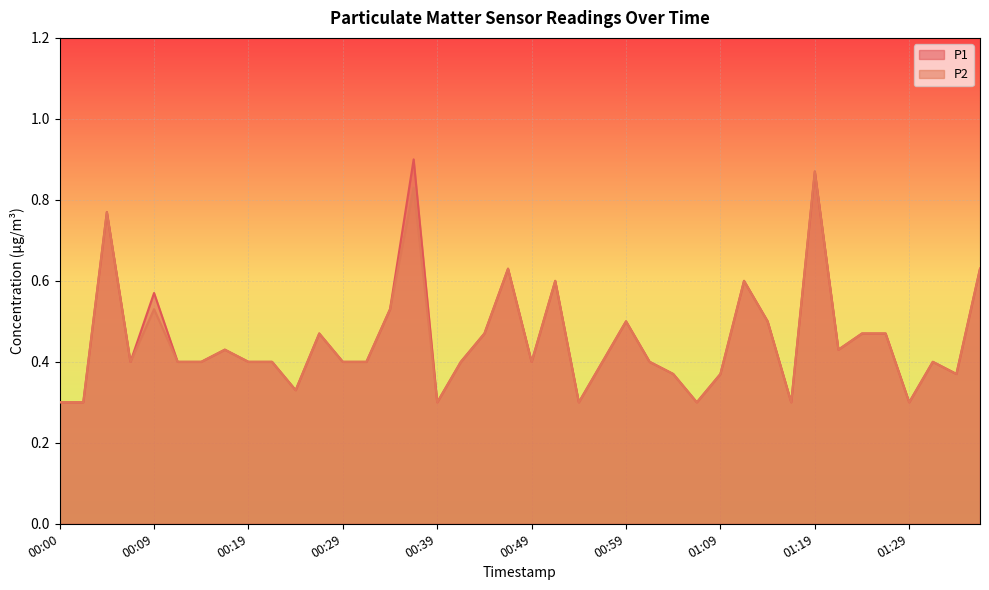

Reading left to right, list all the values displayed in this chart.

P1: 0.3	0.3	0.8	0.4	0.6	0.4	0.4	0.4	0.4	0.4	0.3	0.5	0.4	0.4	0.5	0.9	0.3	0.4	0.5	0.6	0.4	0.6	0.3	0.4	0.5	0.4	0.4	0.3	0.4	0.6	0.5	0.3	0.9	0.4	0.5	0.5	0.3	0.4	0.4	0.6
P2: 0.3	0.3	0.8	0.4	0.5	0.4	0.4	0.4	0.4	0.4	0.3	0.5	0.4	0.4	0.5	0.8	0.3	0.4	0.5	0.6	0.4	0.6	0.3	0.4	0.5	0.4	0.4	0.3	0.4	0.6	0.5	0.3	0.9	0.4	0.5	0.5	0.3	0.4	0.4	0.6